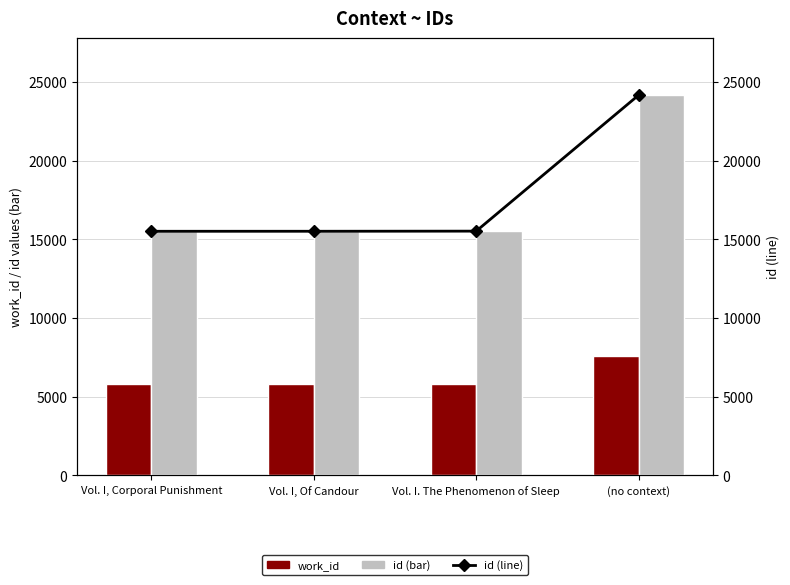

Reading left to right, transcribe all the data shown in this chart.

work_id: Vol. I, Corporal Punishment=5813	Vol. I, Of Candour=5813	Vol. I. The Phenomenon of Sleep=5813	(no context)=7587
id: Vol. I, Corporal Punishment=15515	Vol. I, Of Candour=15516	Vol. I. The Phenomenon of Sleep=15524	(no context)=24171
id (line): Vol. I, Corporal Punishment=15515	Vol. I, Of Candour=15516	Vol. I. The Phenomenon of Sleep=15524	(no context)=24171